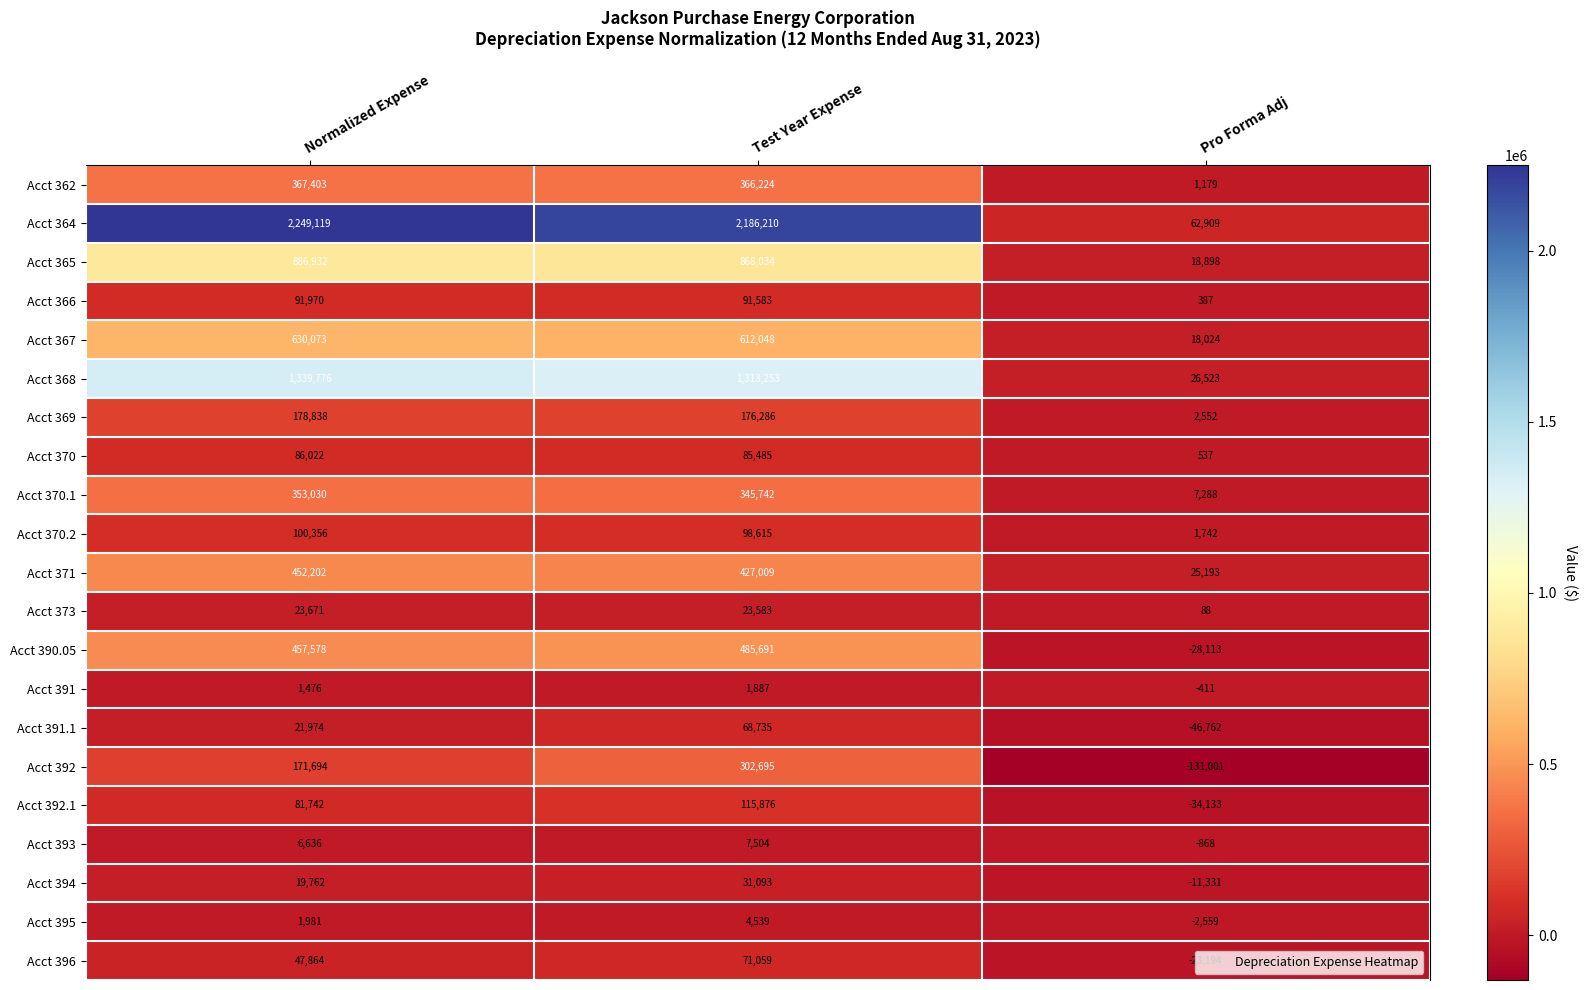

What is the total value across all series at Normalized Expense?

7570099